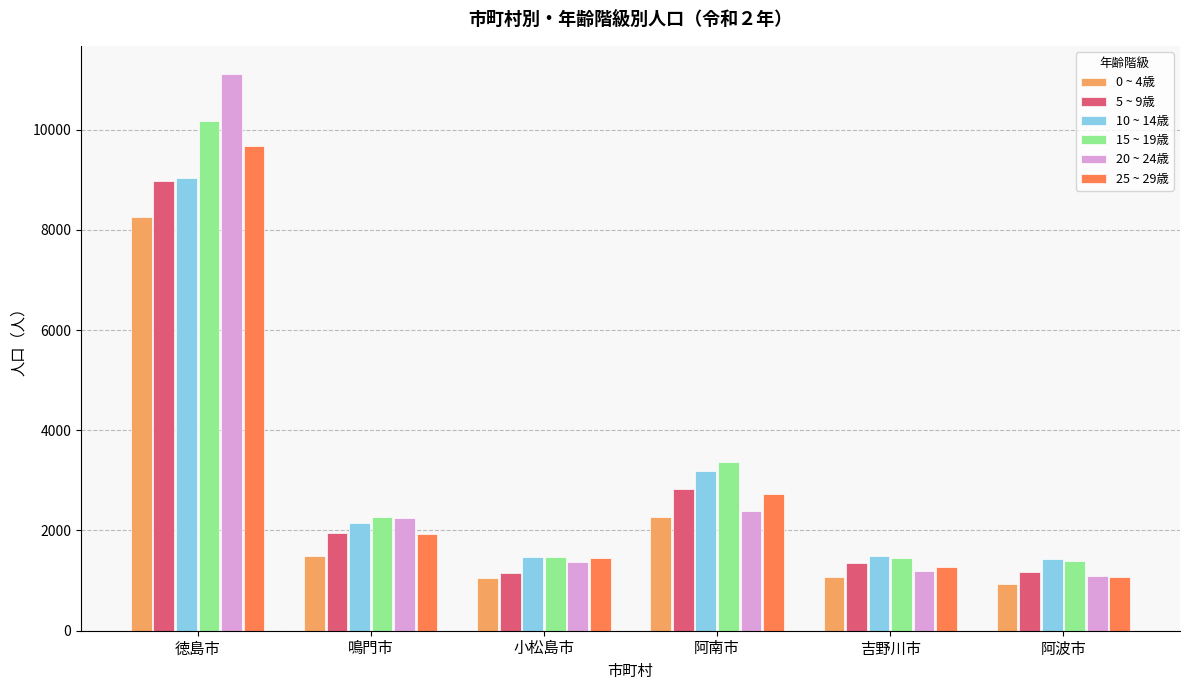

Which series has the largest total across all categories?

15 ~ 19歳